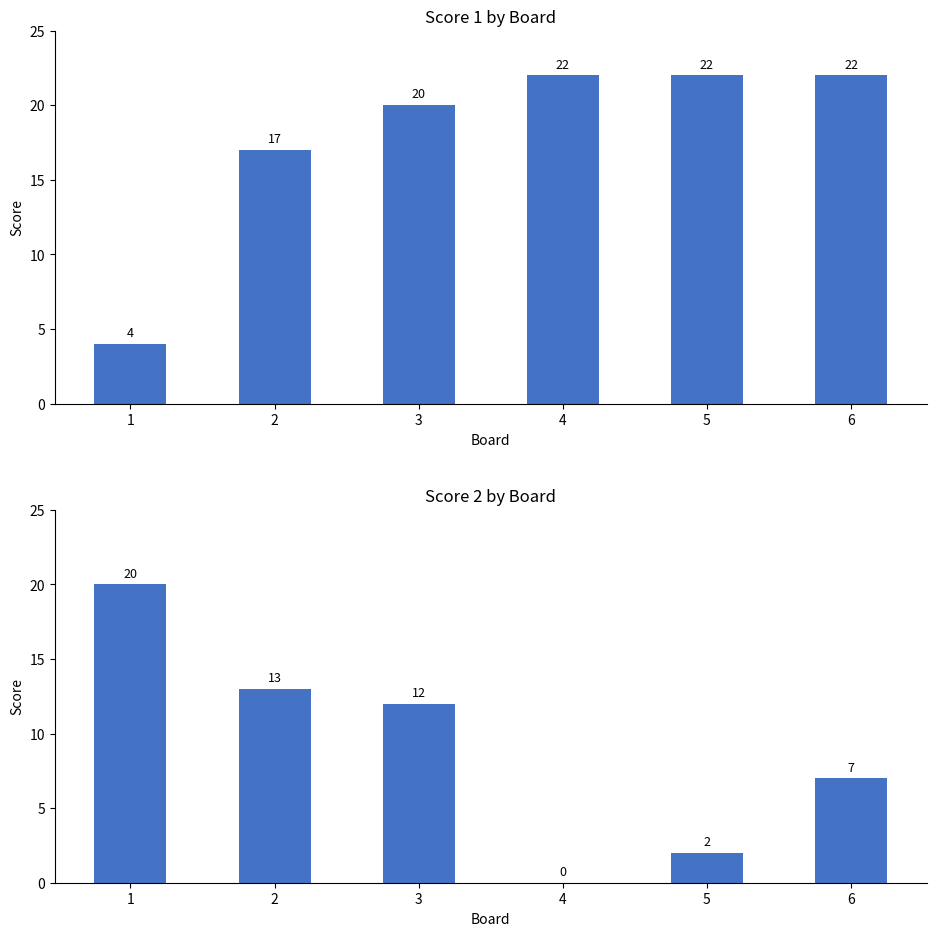

What value does the Score 1 series have at 4, to the nearest 10?

20